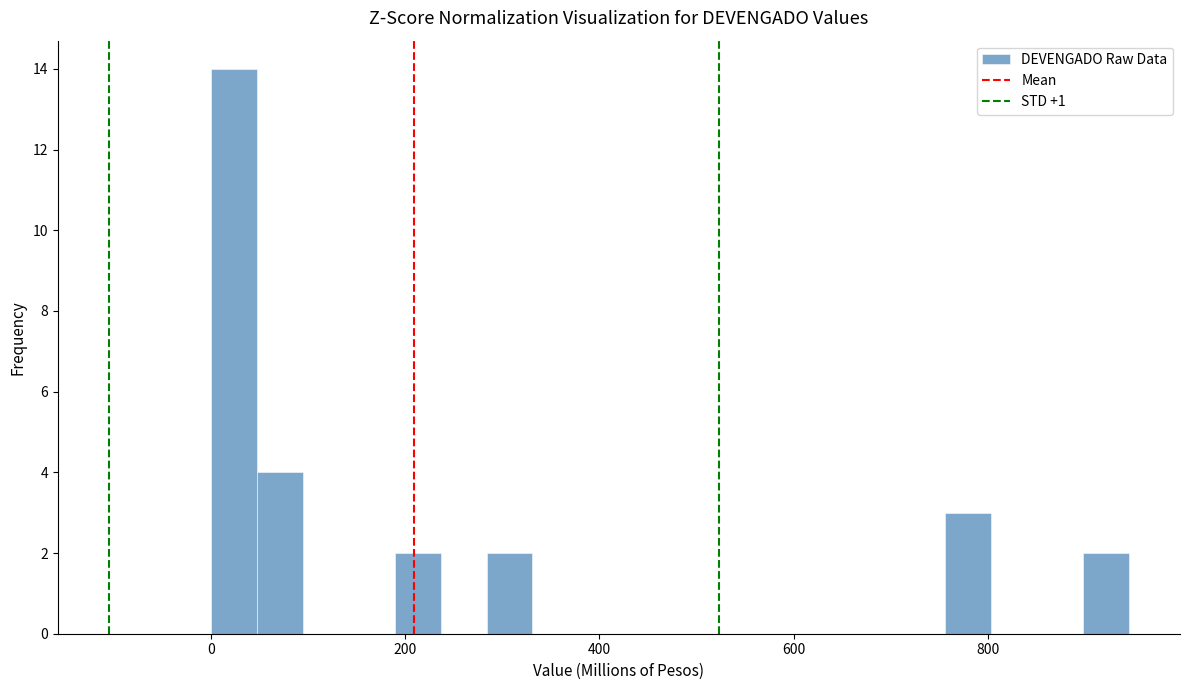

Read against the x-axis, roughly where is the centre of the tallest bar?

20